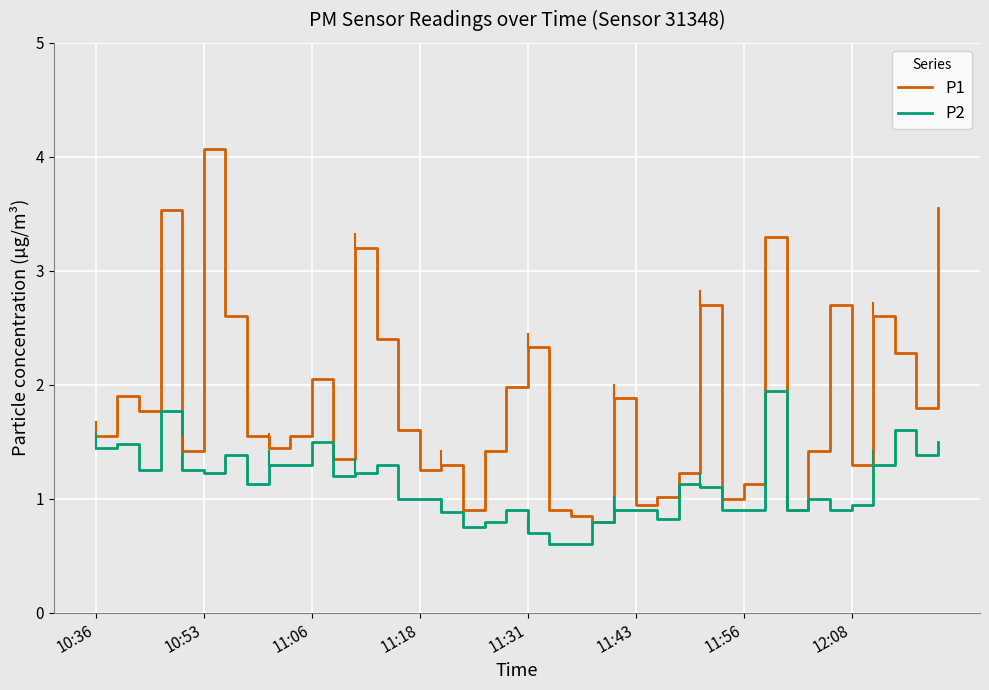

Which series has the widest spread of values?

P1